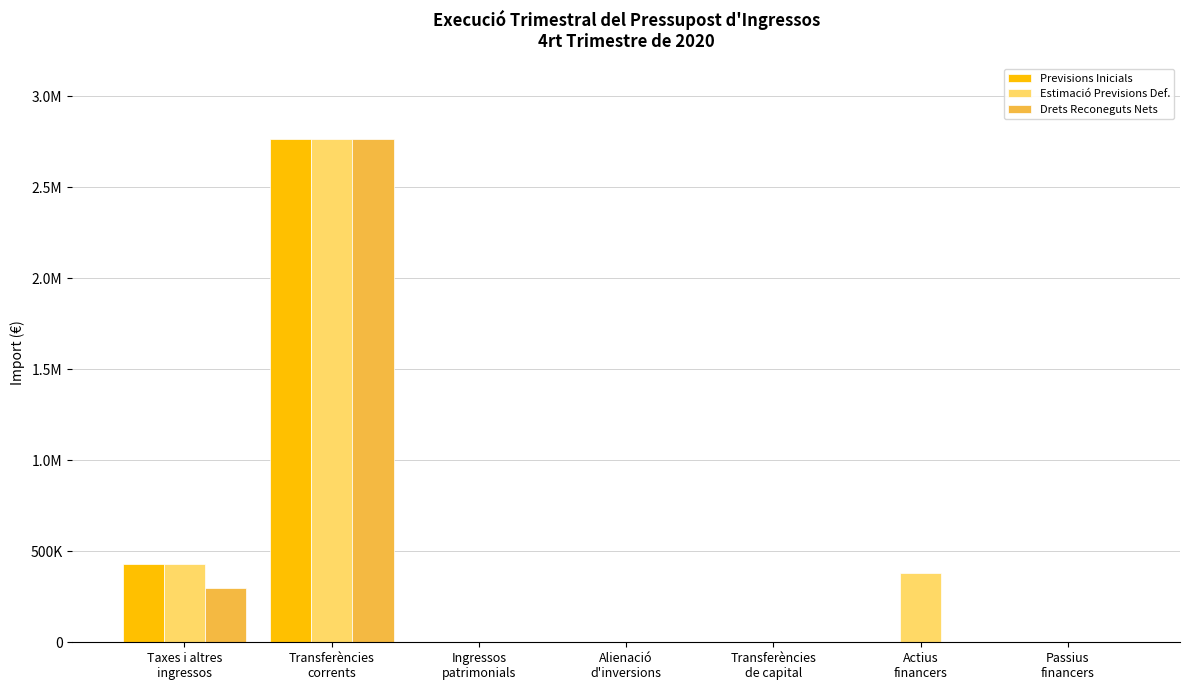

Are the bars horizontal?

No